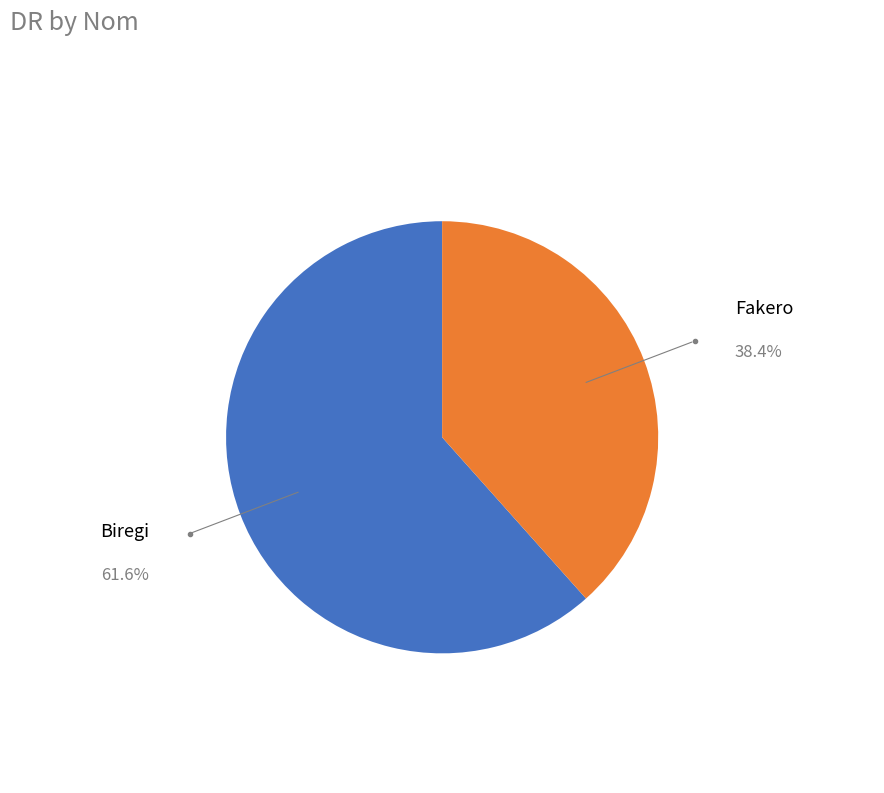

Which slice is the smallest?

Fakero